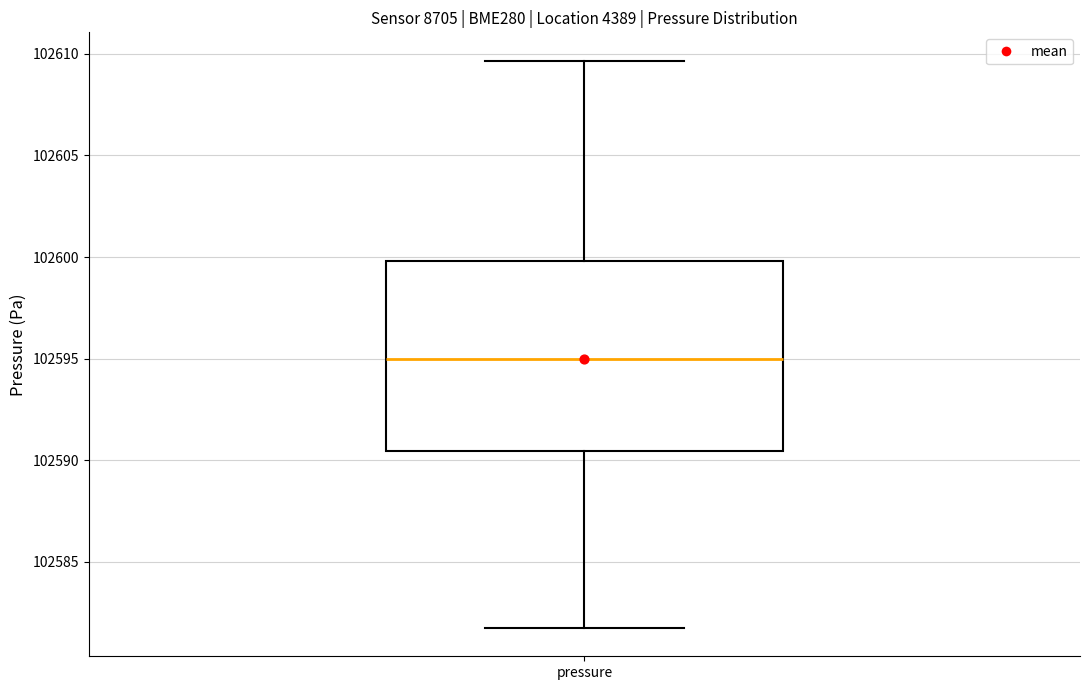

Transcribe this box plot: give where the median line is, the range the box spans, and where the two whiskers end, as read against the y-axis. The values are not printed on the chart, so give them approximately, as read against the axis.

median 102595.0, box 102590.5 to 102600.0, whiskers 102582.0 to 102609.5